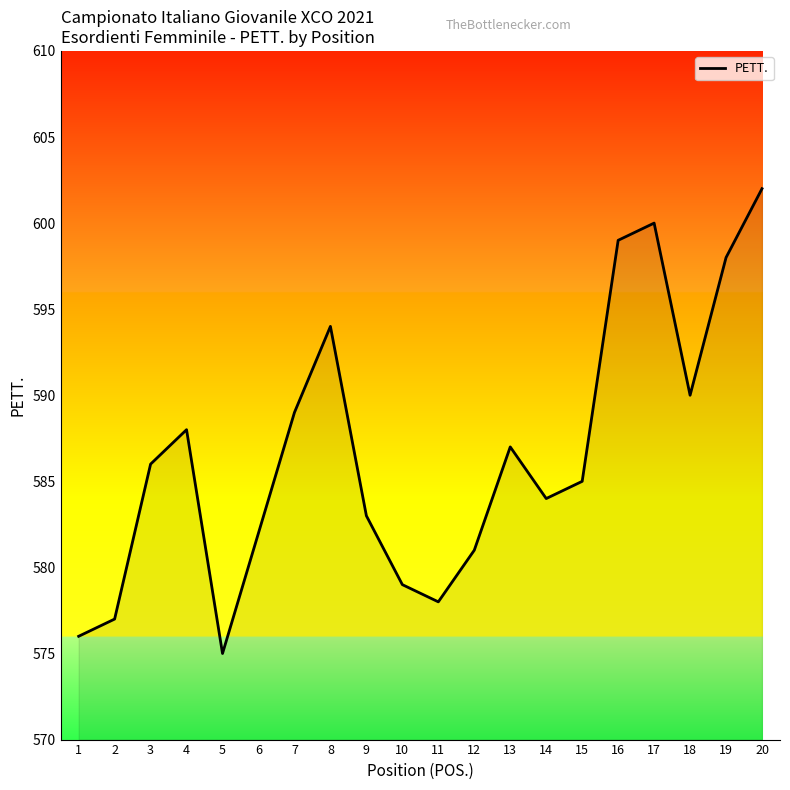

Approximately how many times larger is the value at 15 compared to 4?

1.0